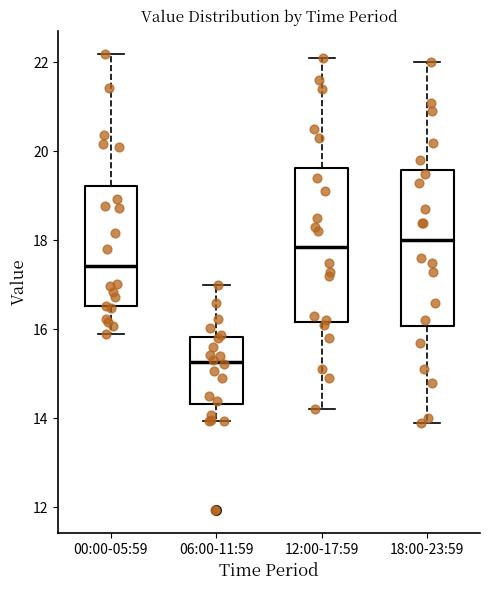

Which box's median line is the lowest?

06:00-11:59